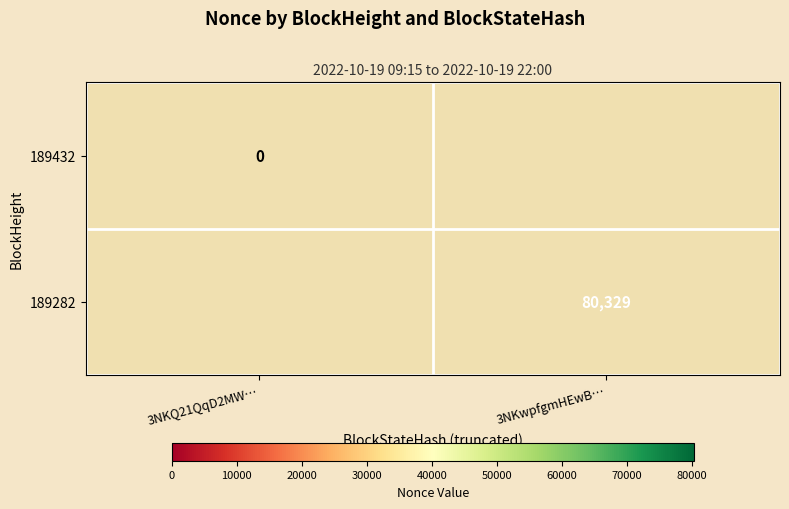

The 189282 series shows 131819 at 3NKwpfgmHEwB…. True or false?

False